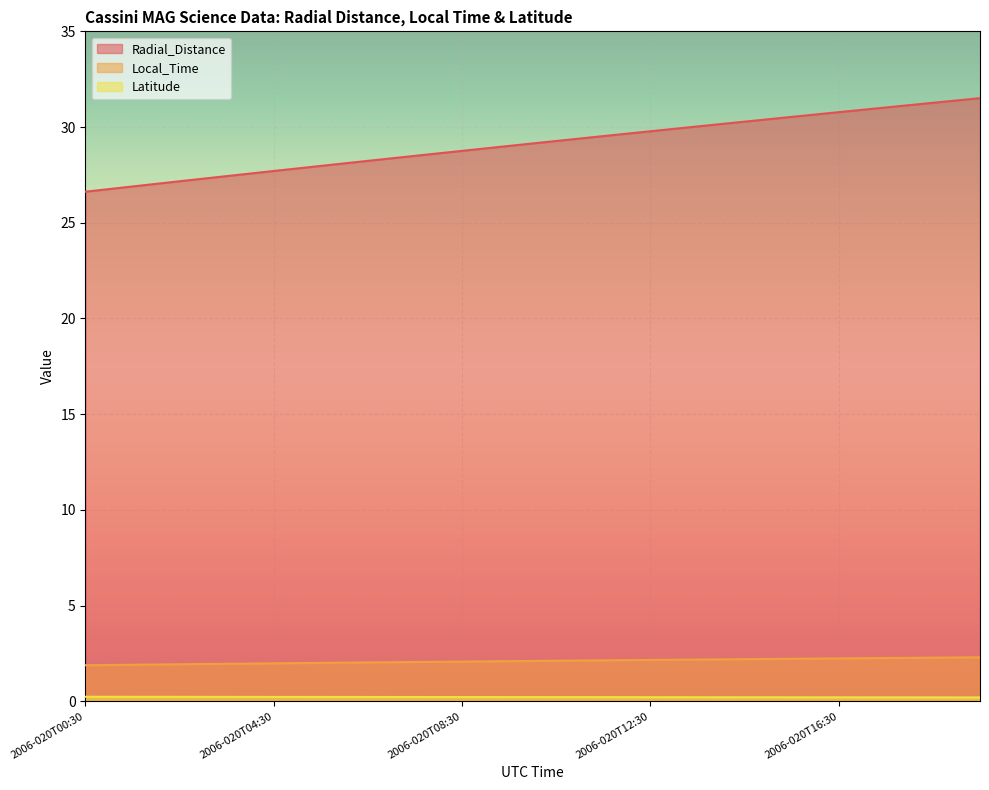

Reading left to right, extract all data points from this chart.

Radial_Distance: 2006-020T00:30=26.6	2006-020T01:30=26.9	2006-020T02:30=27.2	2006-020T03:30=27.4	2006-020T04:30=27.7	2006-020T05:30=28.0	2006-020T06:30=28.2	2006-020T07:30=28.5	2006-020T08:30=28.8	2006-020T09:30=29.0	2006-020T10:30=29.3	2006-020T11:30=29.5	2006-020T12:30=29.8	2006-020T13:30=30.0	2006-020T14:30=30.3	2006-020T15:30=30.5	2006-020T16:30=30.8	2006-020T17:30=31.0	2006-020T18:30=31.3	2006-020T19:30=31.5
Local_Time: 2006-020T00:30=1.9	2006-020T01:30=1.9	2006-020T02:30=1.9	2006-020T03:30=2.0	2006-020T04:30=2.0	2006-020T05:30=2.0	2006-020T06:30=2.0	2006-020T07:30=2.1	2006-020T08:30=2.1	2006-020T09:30=2.1	2006-020T10:30=2.1	2006-020T11:30=2.1	2006-020T12:30=2.2	2006-020T13:30=2.2	2006-020T14:30=2.2	2006-020T15:30=2.2	2006-020T16:30=2.2	2006-020T17:30=2.3	2006-020T18:30=2.3	2006-020T19:30=2.3
Latitude: 2006-020T00:30=0.2	2006-020T01:30=0.2	2006-020T02:30=0.2	2006-020T03:30=0.2	2006-020T04:30=0.2	2006-020T05:30=0.2	2006-020T06:30=0.2	2006-020T07:30=0.2	2006-020T08:30=0.2	2006-020T09:30=0.2	2006-020T10:30=0.2	2006-020T11:30=0.2	2006-020T12:30=0.2	2006-020T13:30=0.2	2006-020T14:30=0.2	2006-020T15:30=0.2	2006-020T16:30=0.2	2006-020T17:30=0.2	2006-020T18:30=0.2	2006-020T19:30=0.2